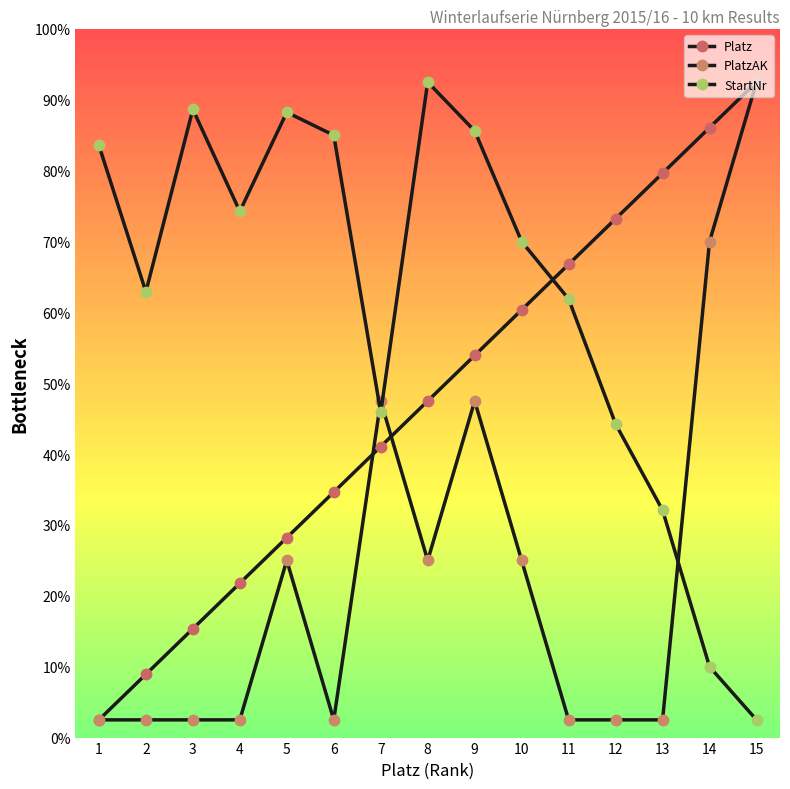

How many data points in PlatzAK are above 5?

7